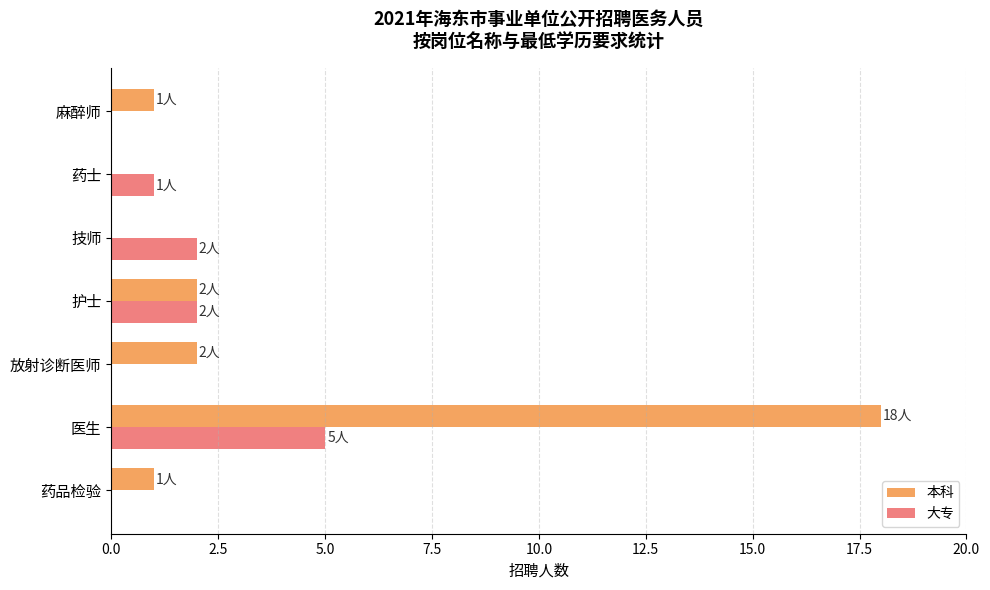

At which label does 本科 reach its peak?

医生